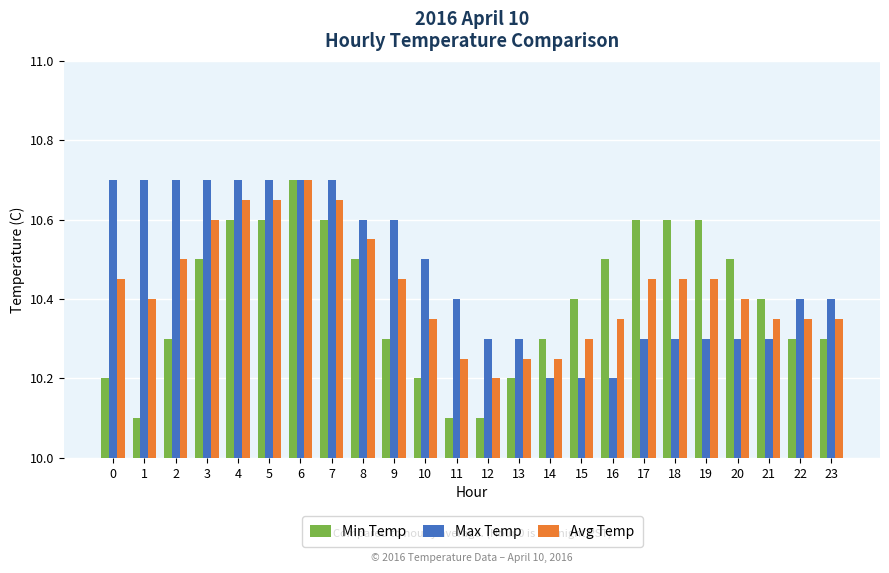

Rank the series by their average value, from lowest to highest.

Min Temp, Avg Temp, Max Temp